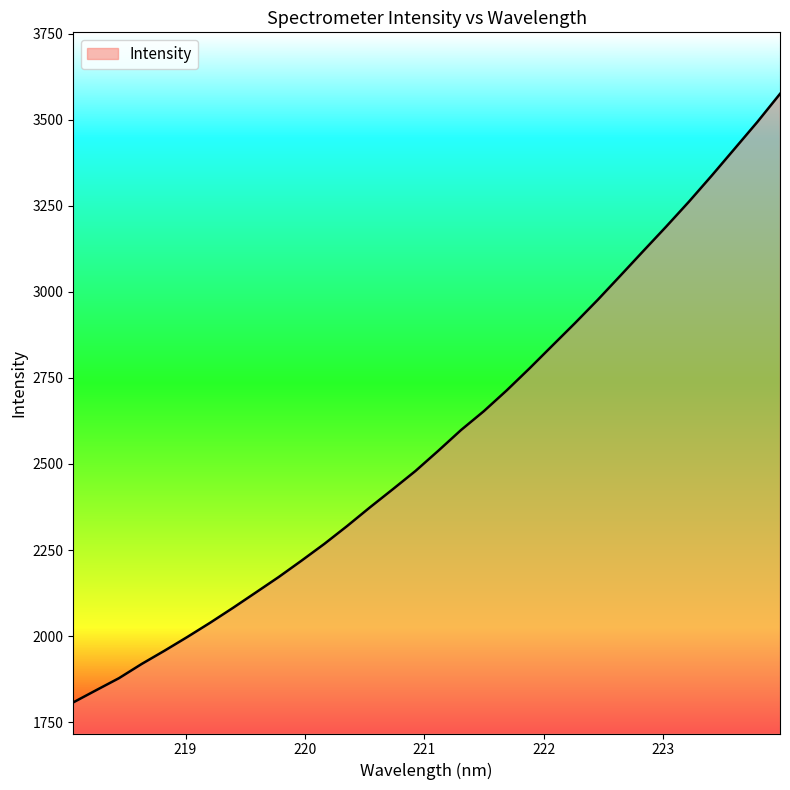

What is the minimum value shown in the chart?

1807.4